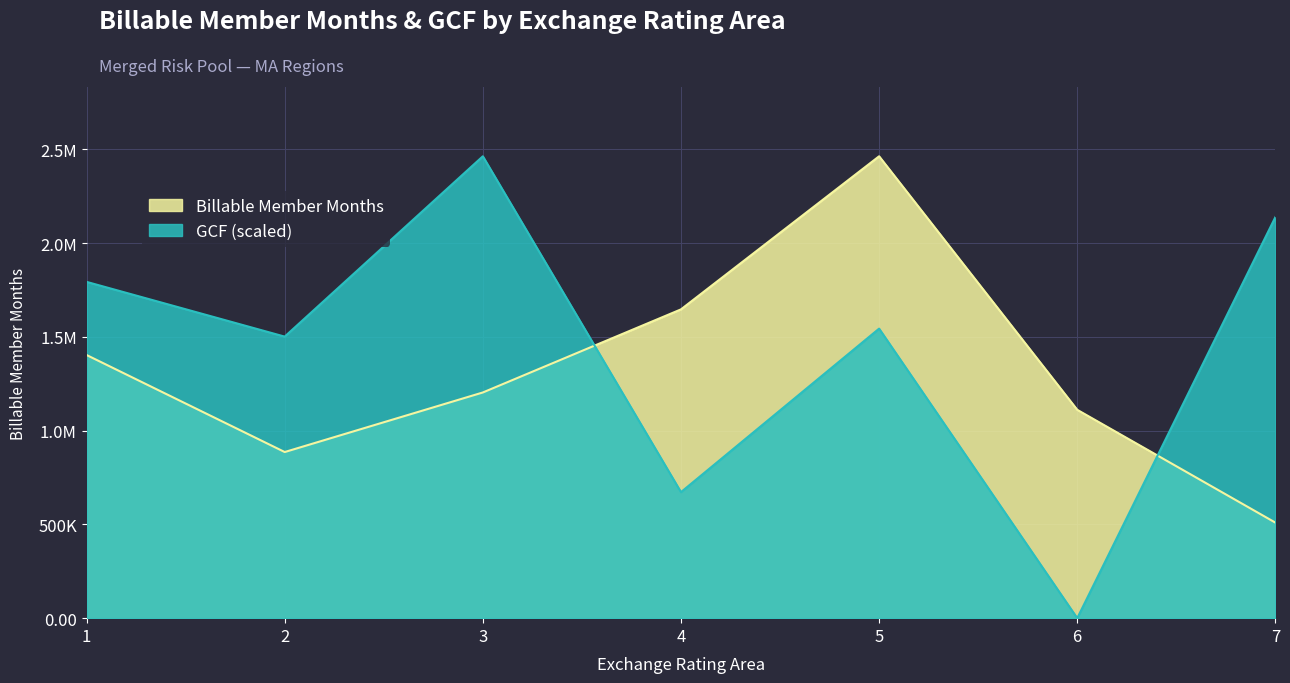

Which series has the widest spread of values?

GCF